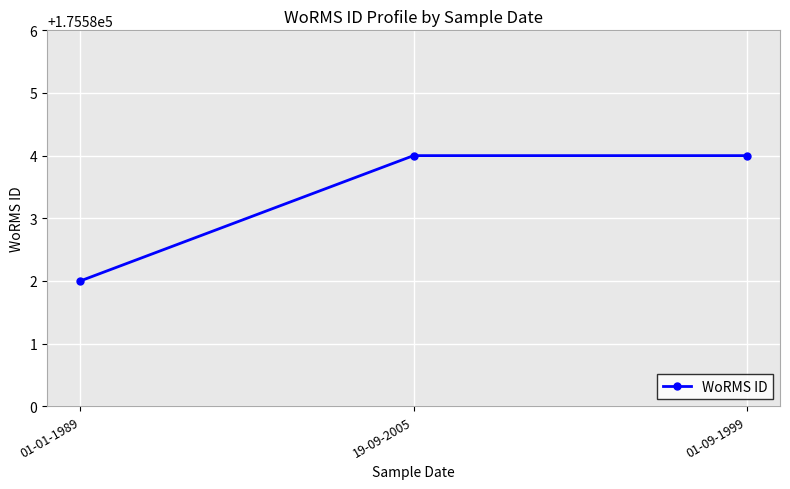

What is the sum of the values at 01-09-1999 and 19-09-2005?

351168